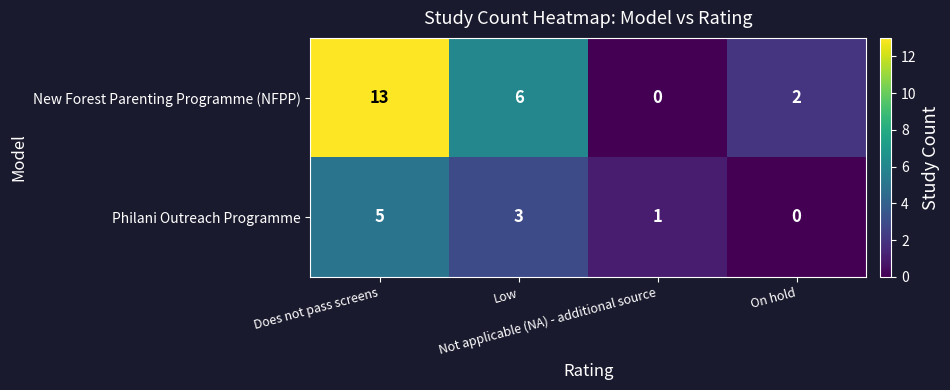

Which series has the largest range (max minus min)?

New Forest Parenting Programme (NFPP)